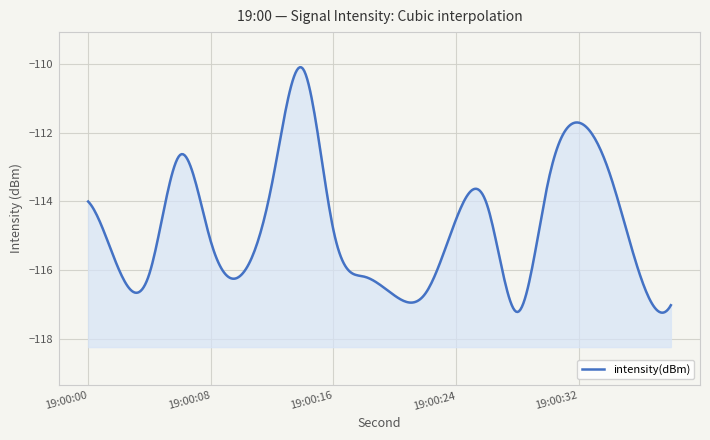

What is the difference between the second highest and second lowest values?

5.3